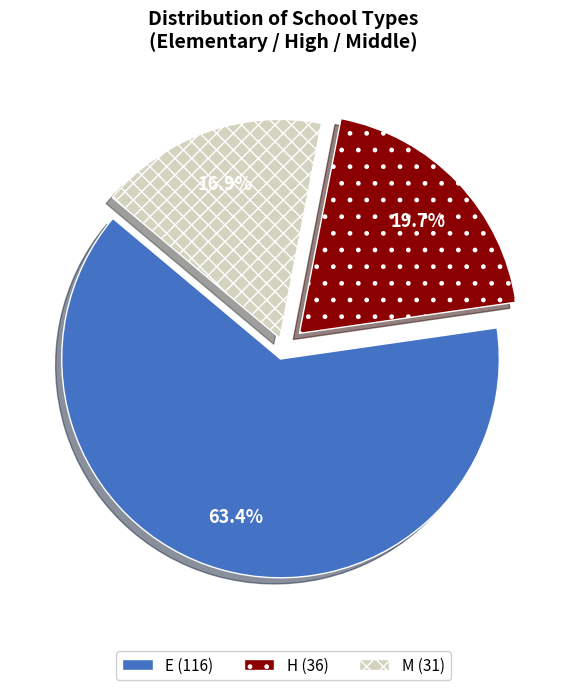

Which category has the smallest portion of the pie?

M